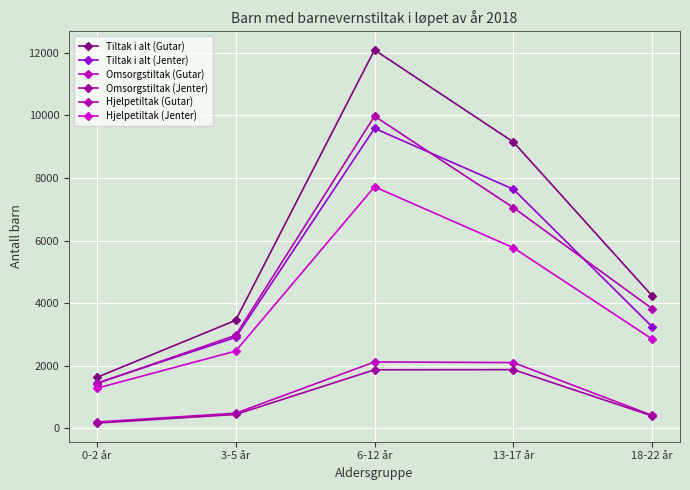

Between 3-5 år and 6-12 år, which is larger?

6-12 år